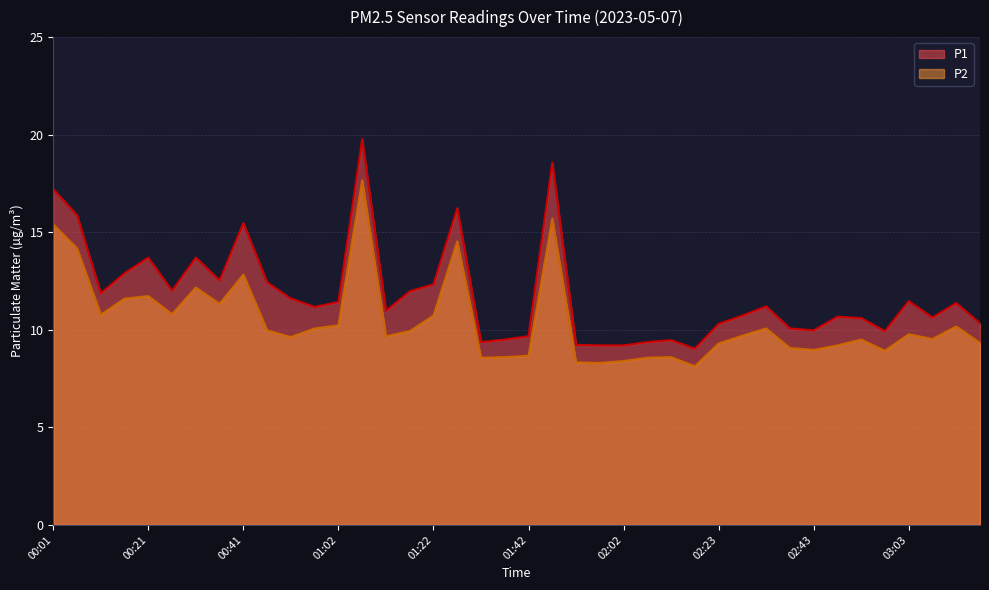

Reading left to right, transcribe all the data shown in this chart.

P1: 17.2	15.9	11.9	12.9	13.7	12.0	13.7	12.5	15.5	12.4	11.6	11.2	11.4	19.8	11.0	12.0	12.3	16.2	9.4	9.5	9.7	18.6	9.2	9.2	9.2	9.4	9.5	9.0	10.3	10.7	11.2	10.1	10.0	10.7	10.6	9.9	11.5	10.6	11.4	10.3
P2: 15.4	14.2	10.8	11.6	11.7	10.8	12.2	11.3	12.8	10.0	9.6	10.1	10.2	17.7	9.7	9.9	10.7	14.5	8.6	8.6	8.7	15.7	8.3	8.3	8.4	8.6	8.6	8.1	9.3	9.7	10.1	9.1	9.0	9.2	9.5	8.9	9.8	9.5	10.2	9.3